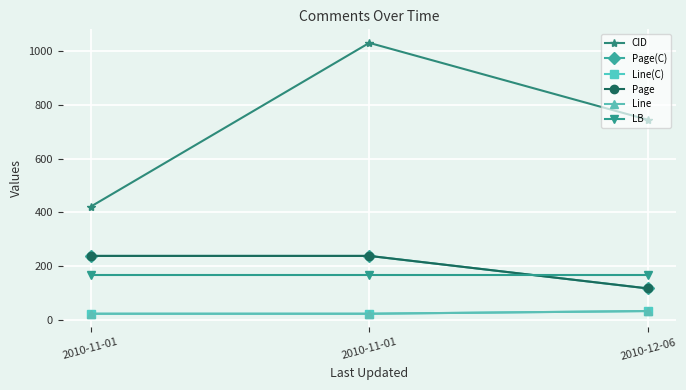

What is the average value of the Page(C) series?

198